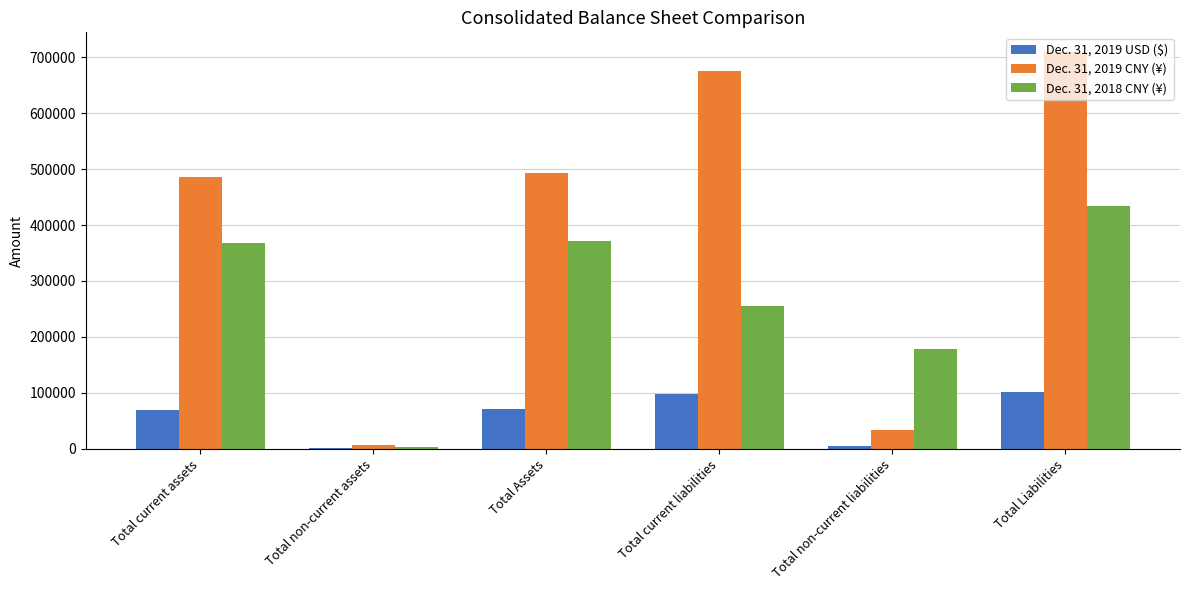

What is the total value across all series at Total current assets?

924463